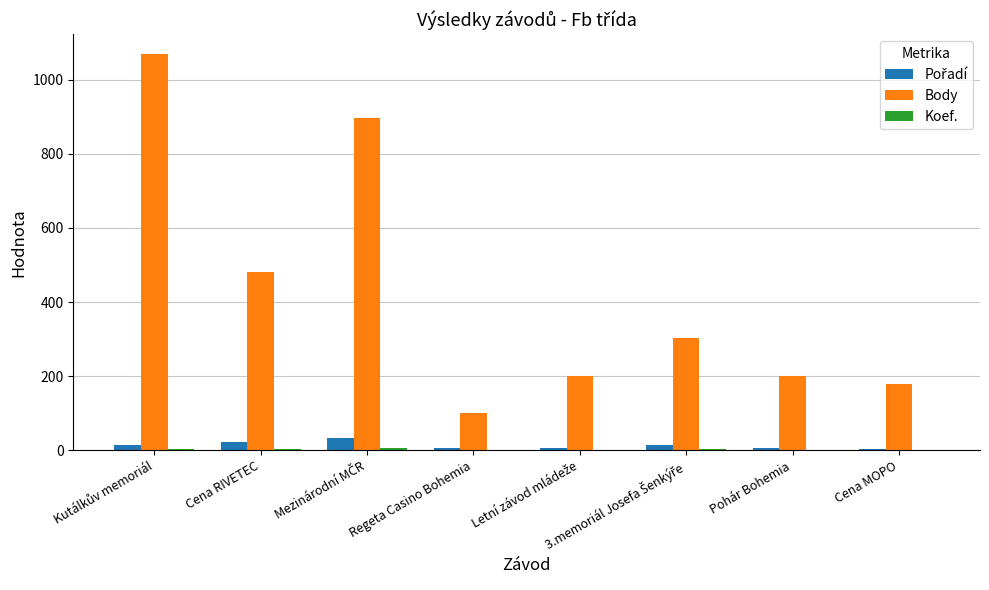

At which label is Body closest to 585?

Cena RIVETEC